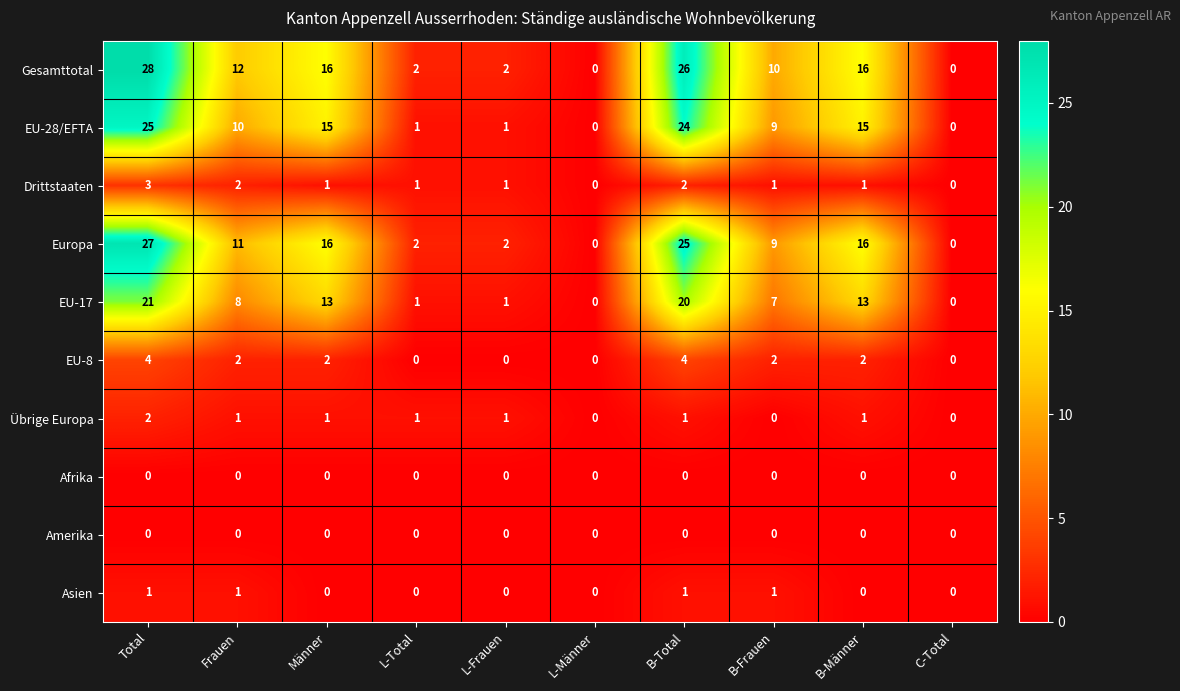

Where does the Gesamttotal series first go above 12?

Total